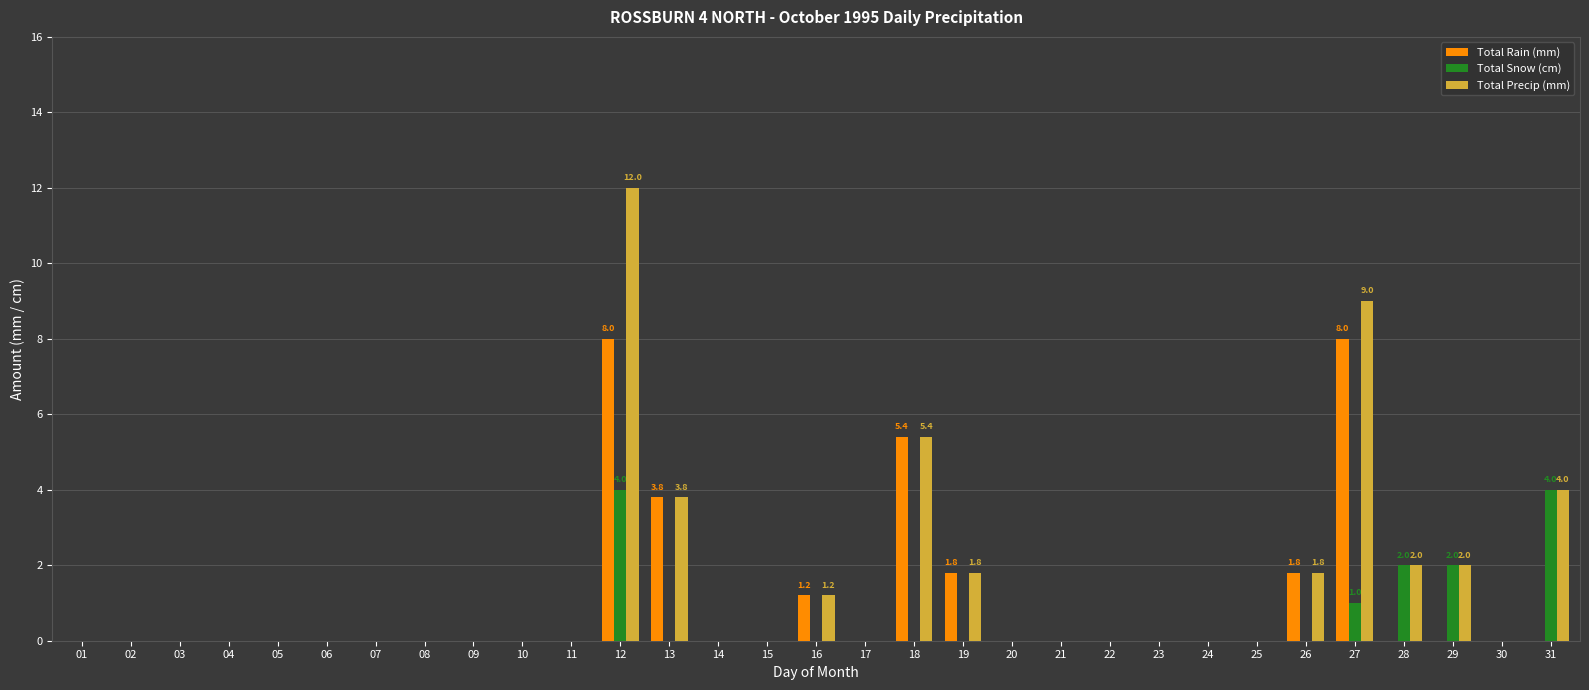

How many categories are shown in the chart?

31